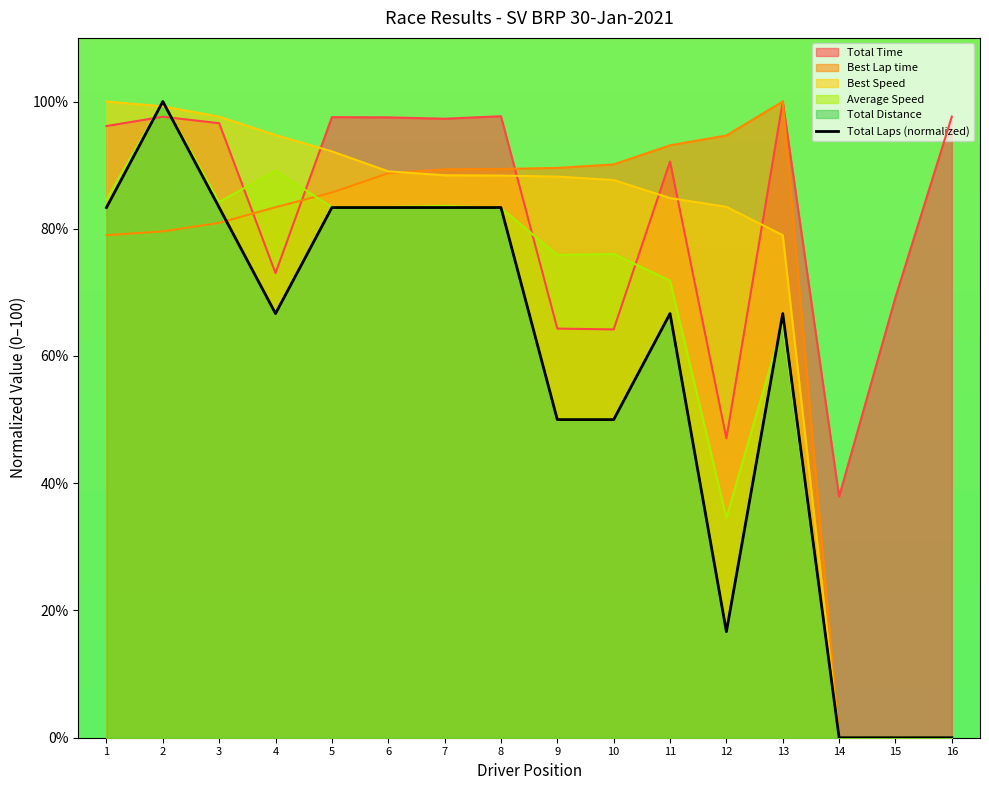

What is the value of the 7th point from the left?

83.3